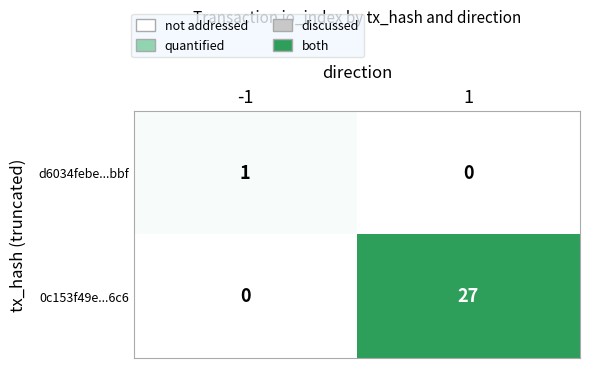

List the series in order of their overall mean, highest first.

0c153f49e...6c6, d6034febe...bbf